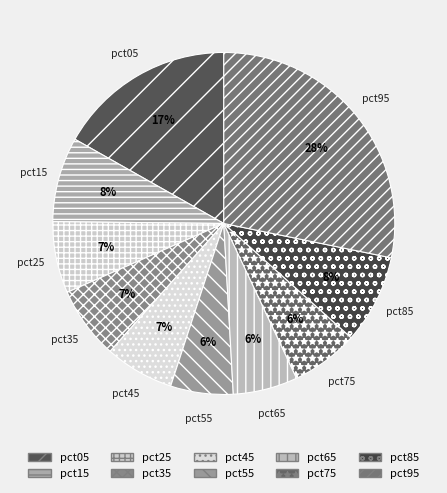

To the nearest percent, what portion does pct95 represent?

28%